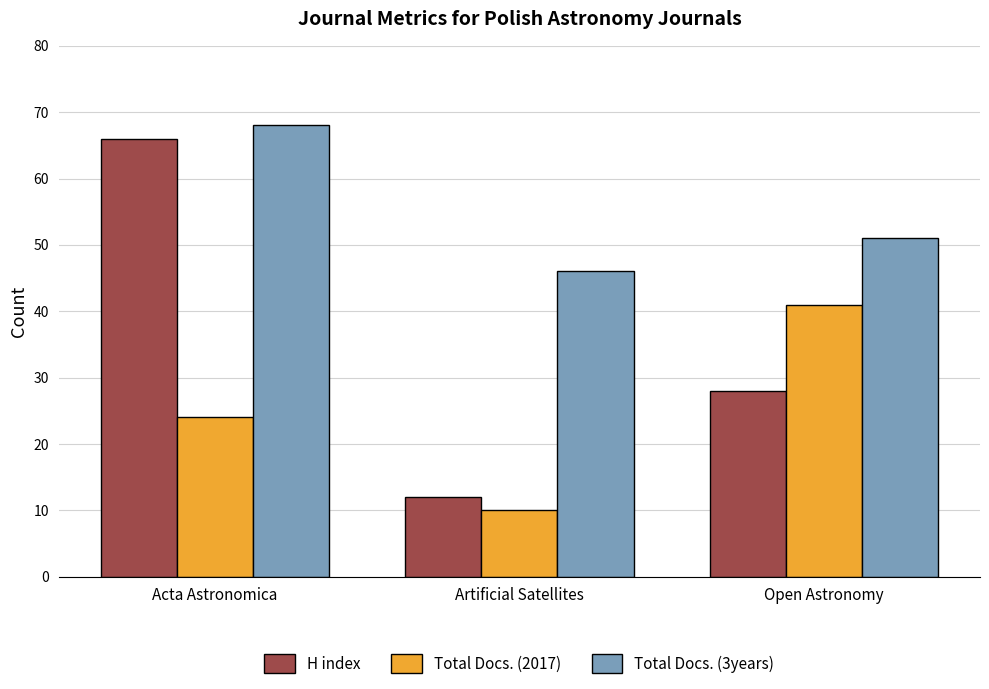

How many bars are there in total?

9